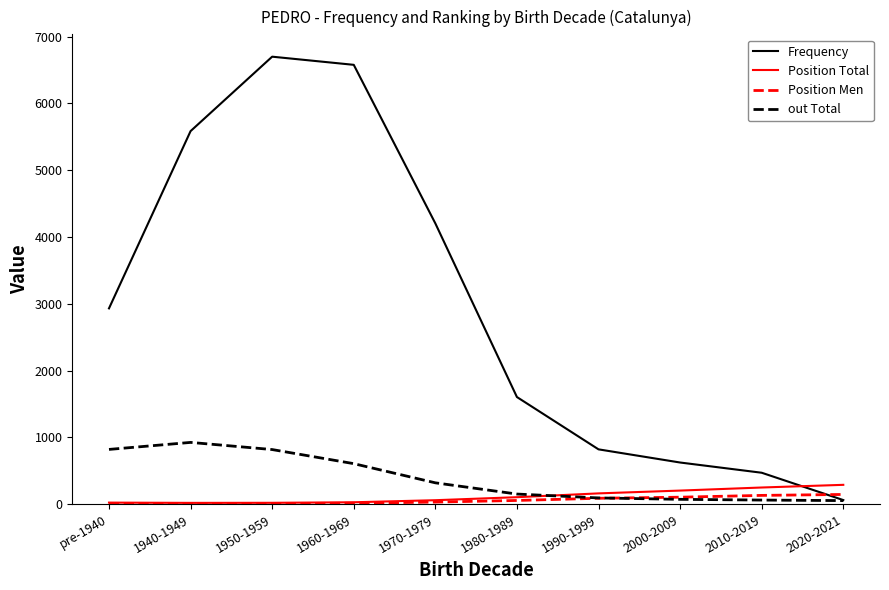

True or false: Position Total and out Total cross at least once.

True